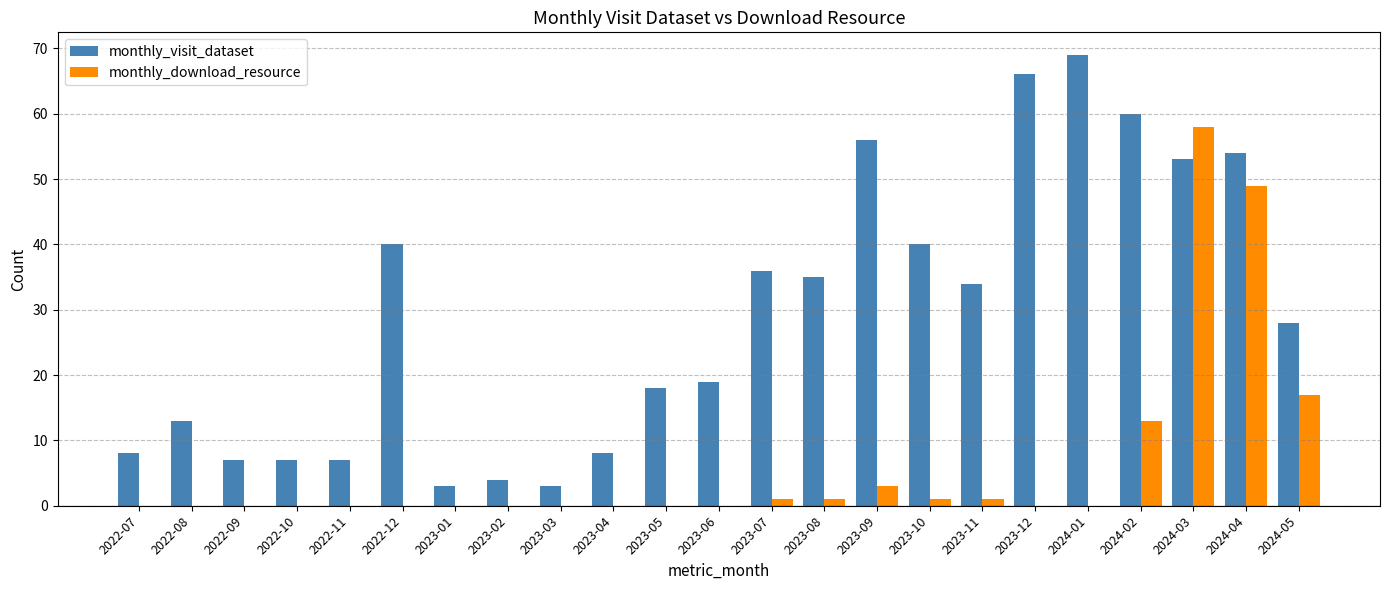

How many groups of bars are there?

23